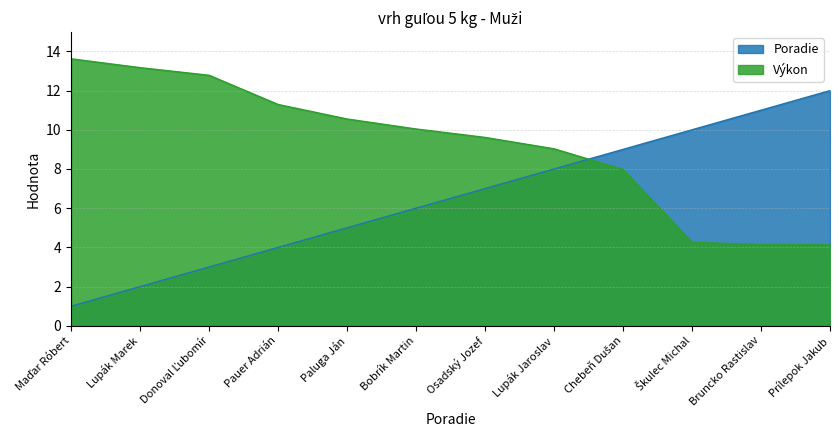

What is the difference between the maximum and second lowest values in the Výkon series?

9.5